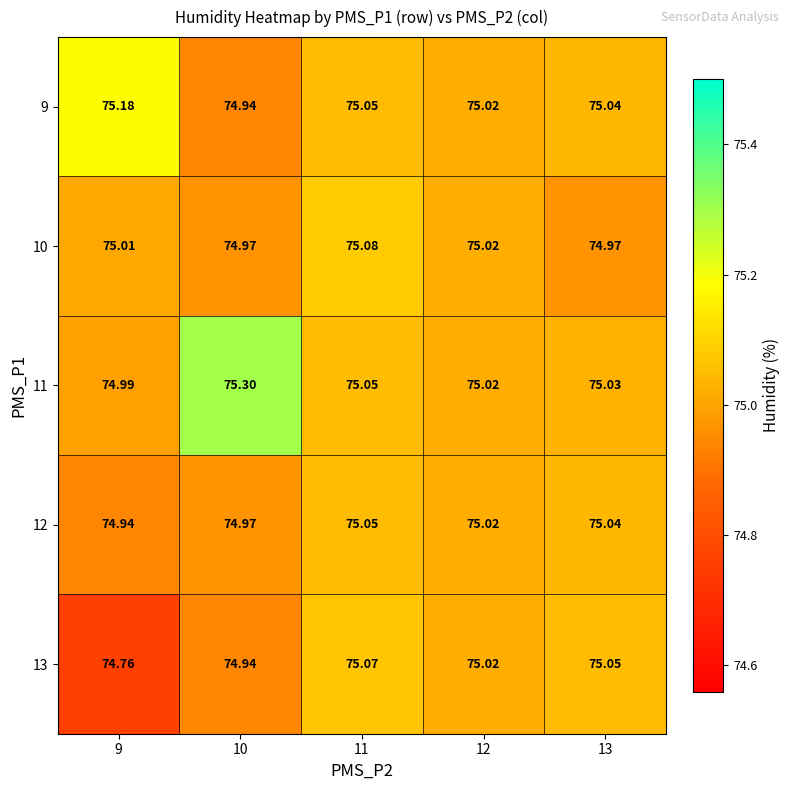

What is the spread (max minus min) of values at 9?

0.4